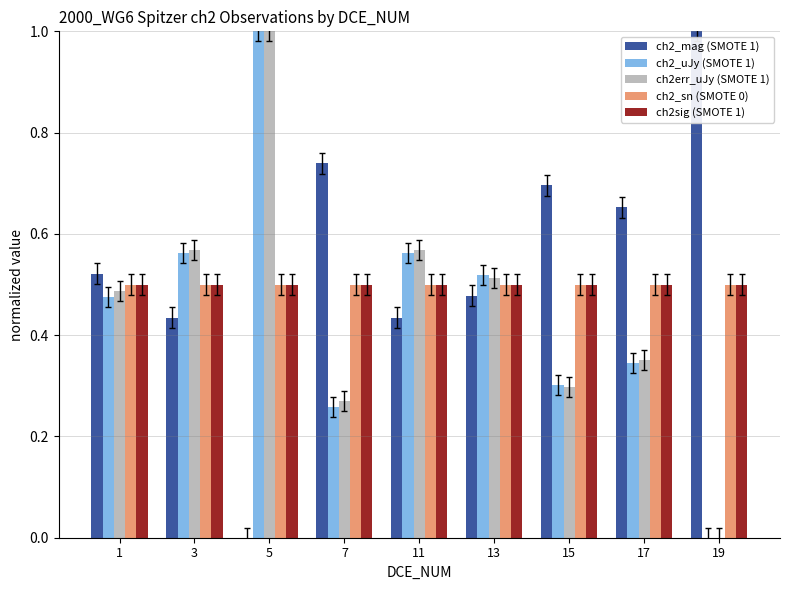

At which category is the sum across all series the highest?

5